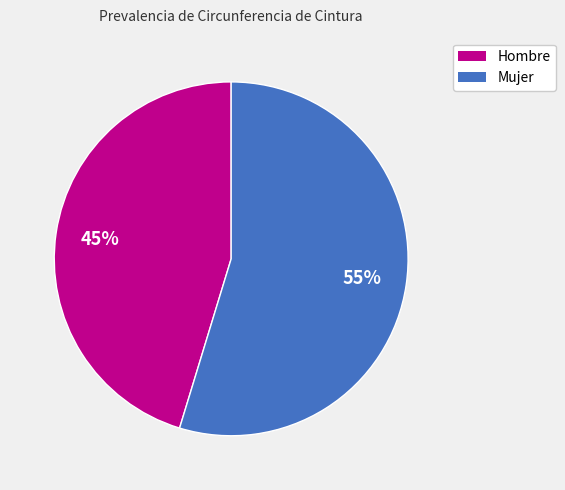

How many slices are in this pie chart?

2